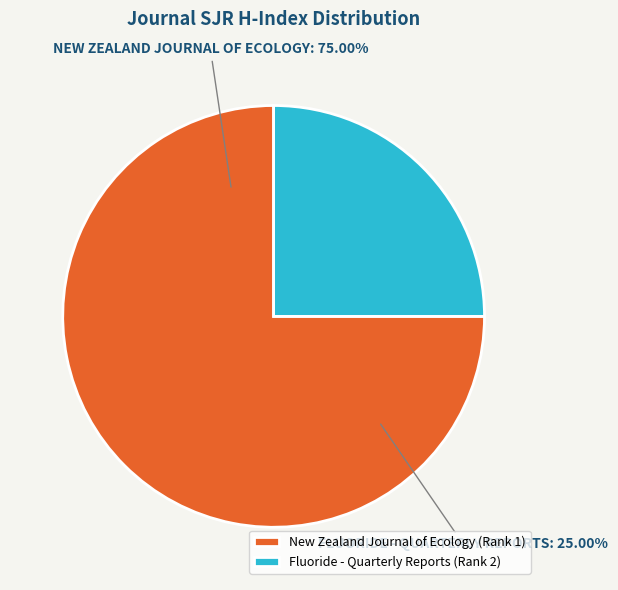

True or false: Fluoride - Quarterly Reports (Rank 2) accounts for 36% of the total.

False